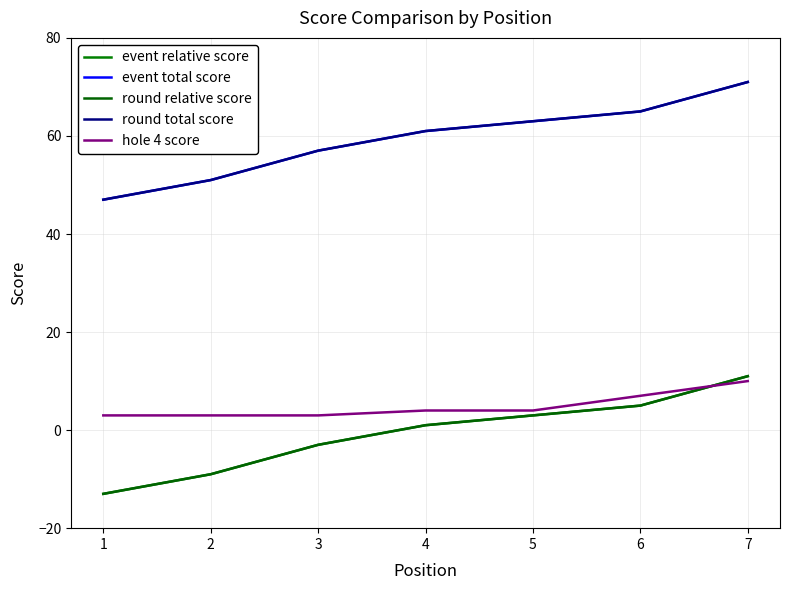

True or false: round relative score has more than 1 points higher than both neighbors.

False